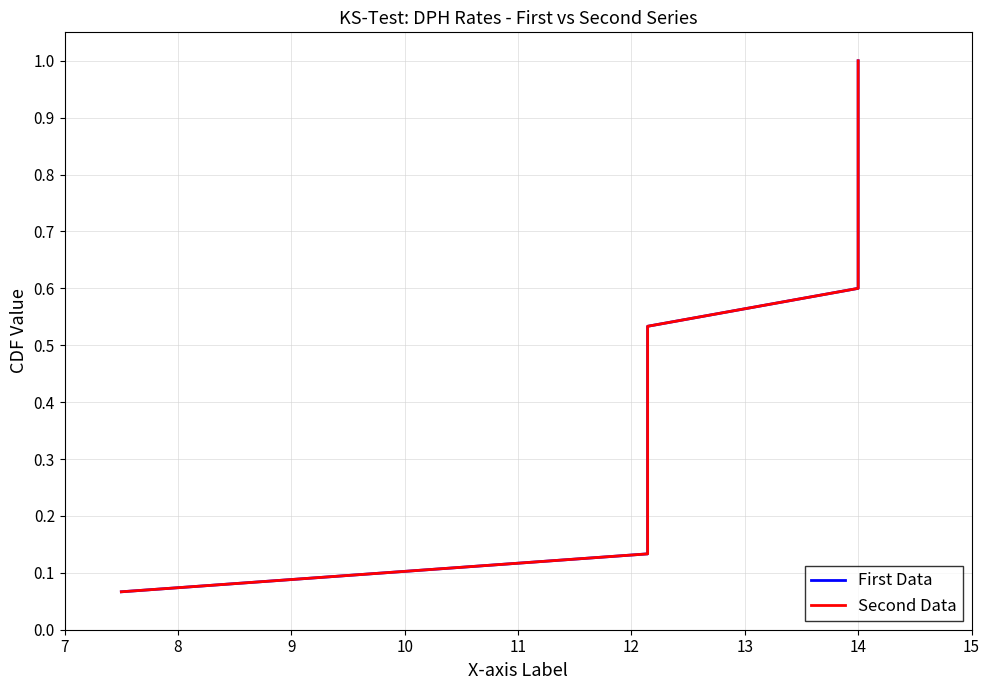

Which series has the largest range (max minus min)?

First Data